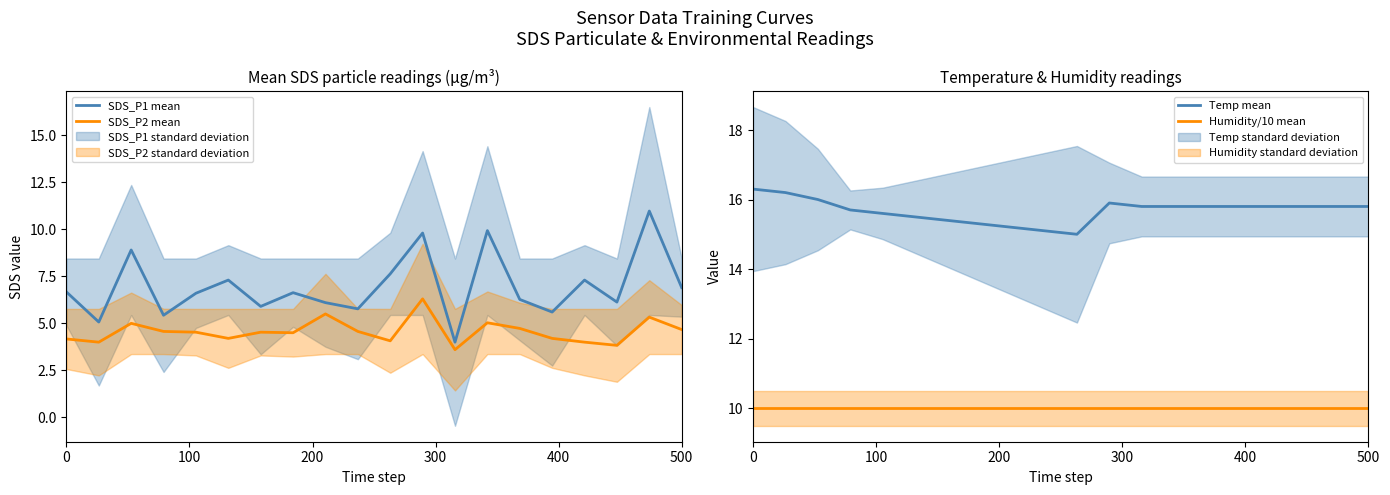

The SDS_P2 mean series shows 6.5 at 0. True or false?

False